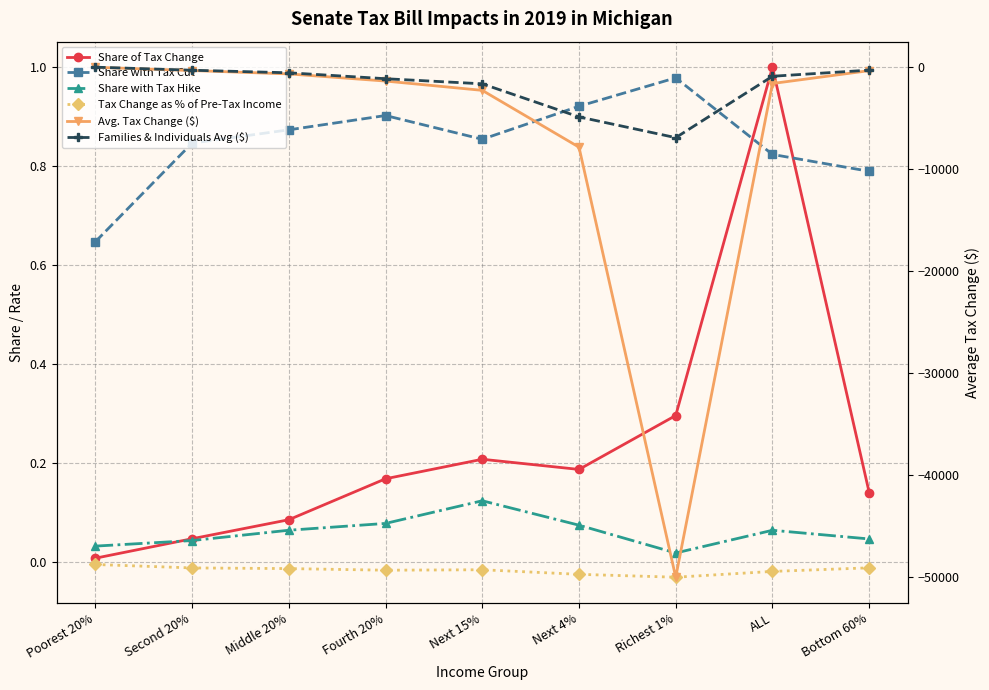

What is the difference between the maximum and minimum values in the Share of Tax Change series?

1.0